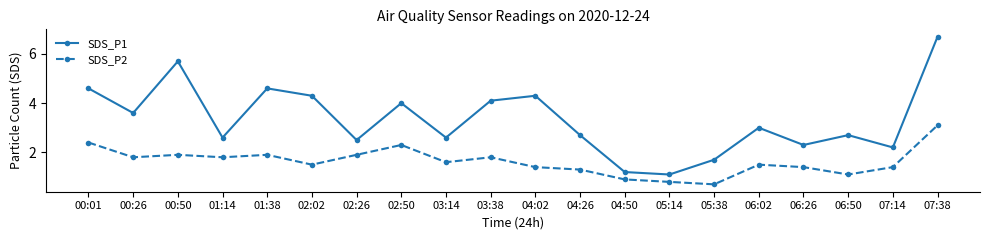

What is the difference between the maximum and minimum values in the SDS_P2 series?

2.4